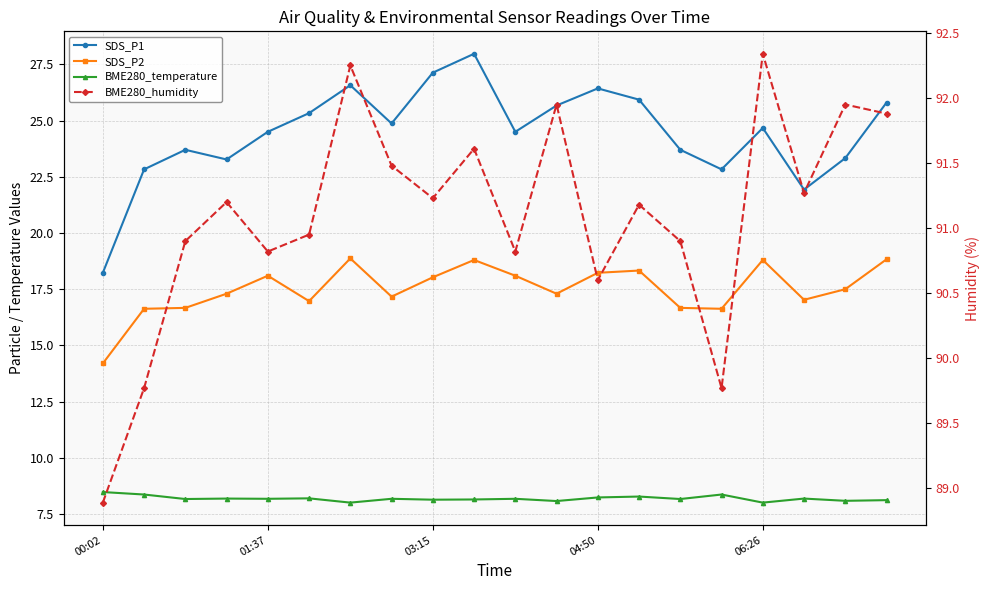

What is the sum of all SDS_P2 values?

350.2